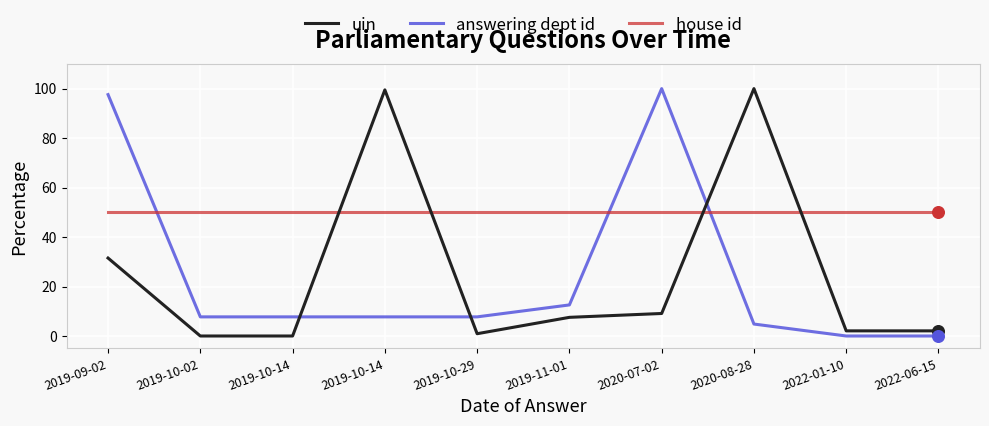

At which category is the sum across all series the highest?

2019-09-02